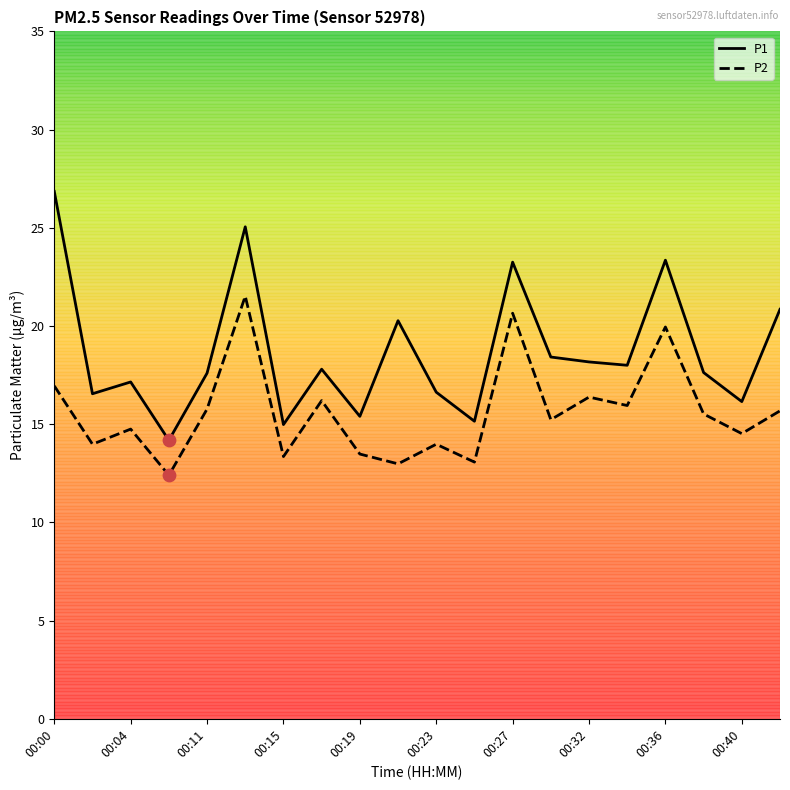

Which series has the largest total across all categories?

P1